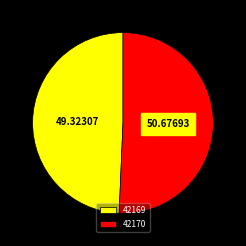

Approximately how many times larger is the value at 42169 compared to 42170?

1.0